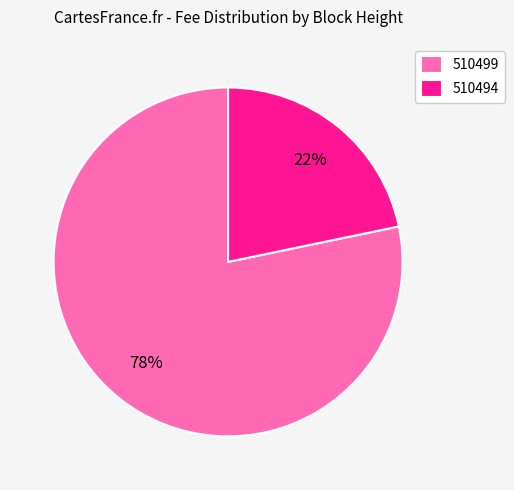

Does 510499 represent more than half of the total?

Yes